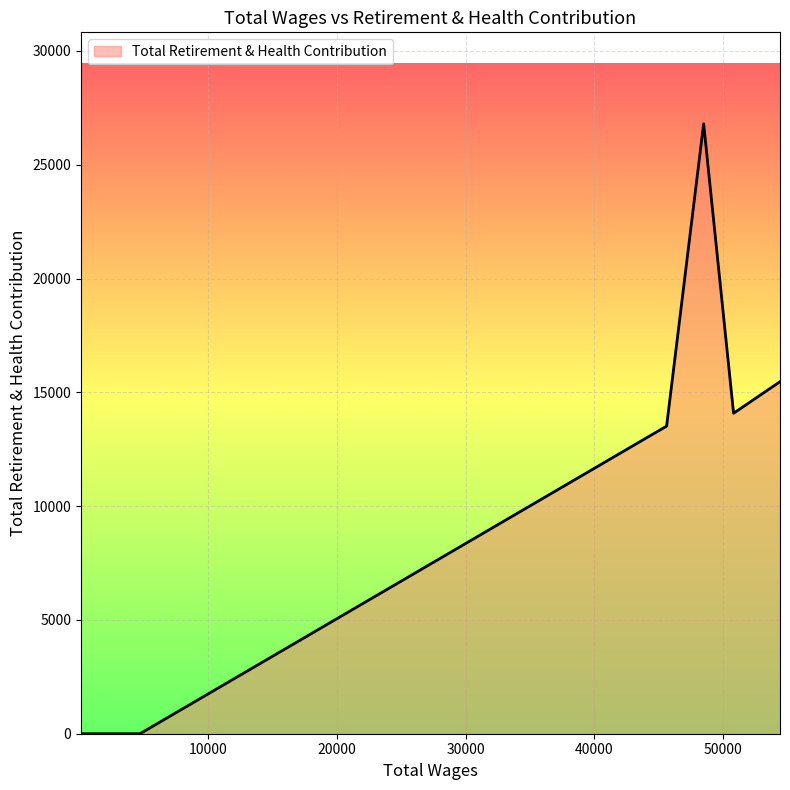

What is the average value?

9981